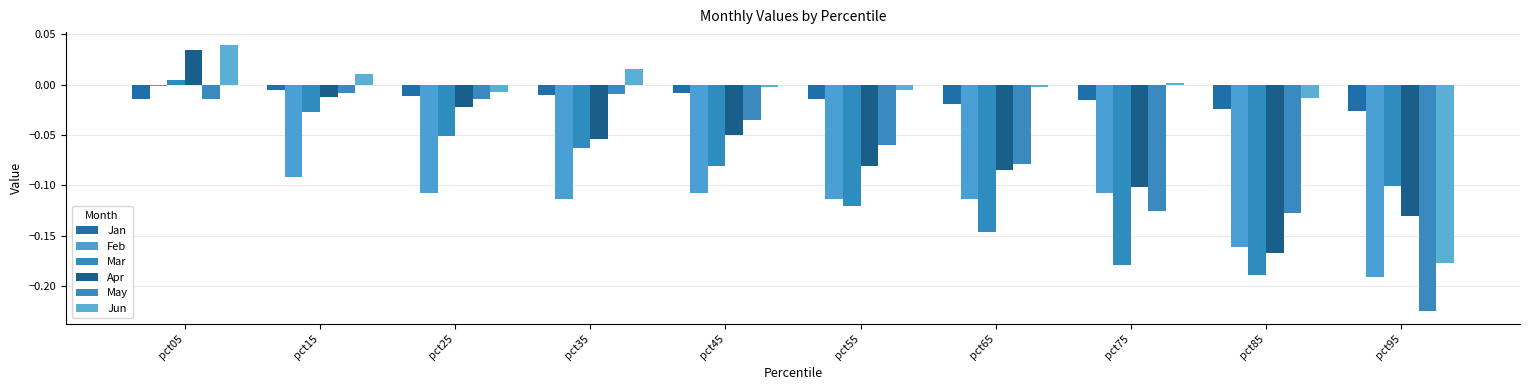

At which label does Apr reach its peak?

pct05